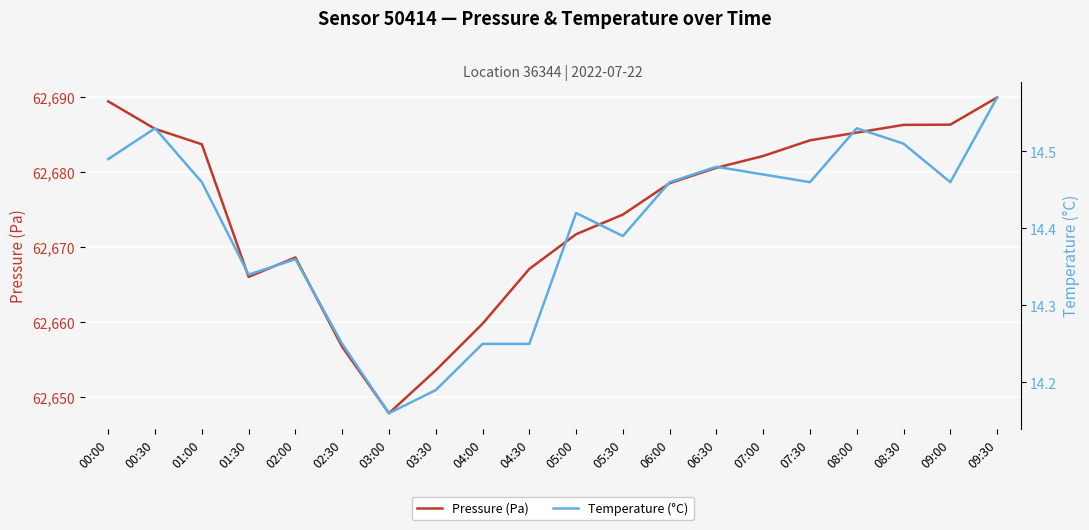

At which category does Pressure (Pa) reach its first local peak?

02:00